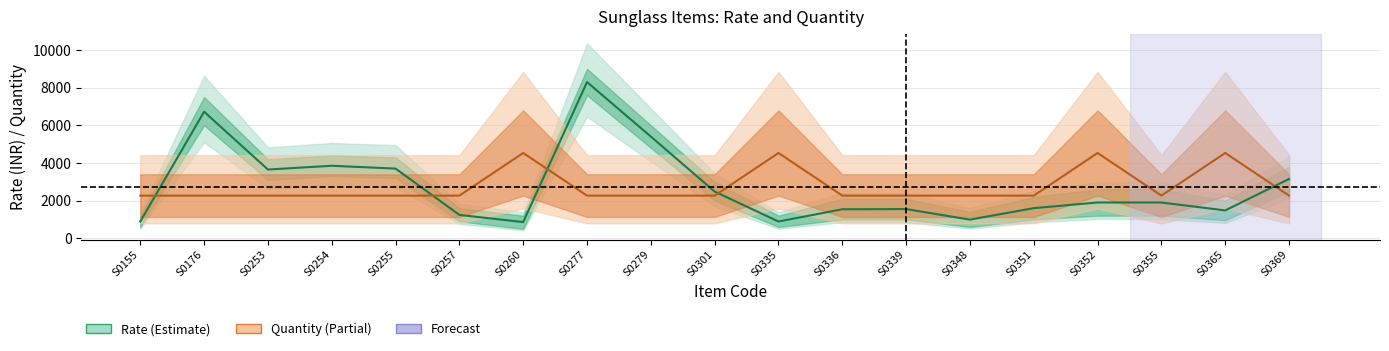

Where do Quantity (center) and Rate (center) first cross each other?

S0155 and S0176